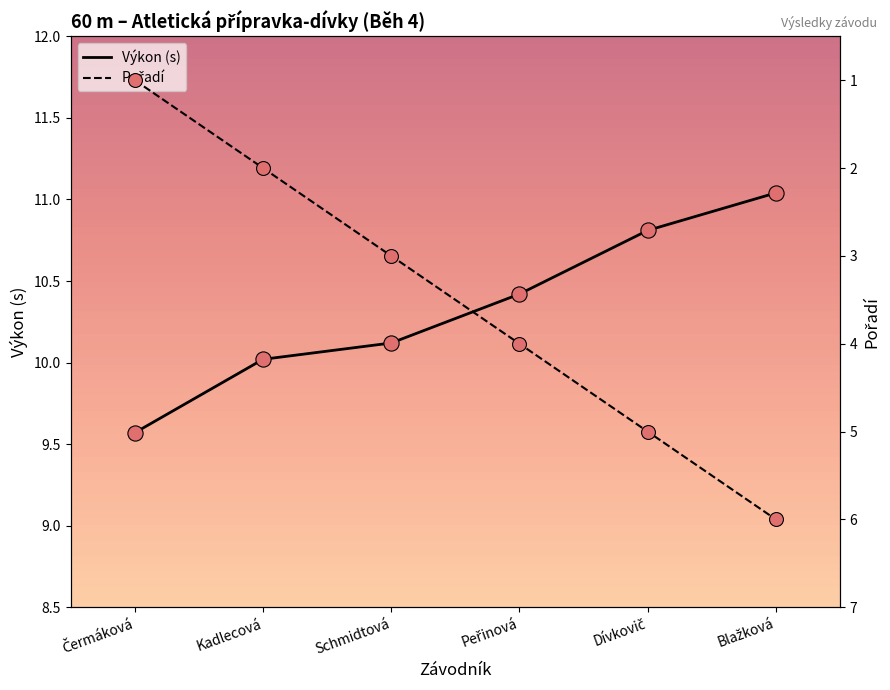

Which series reaches the minimum Y coordinate?

Pořadí